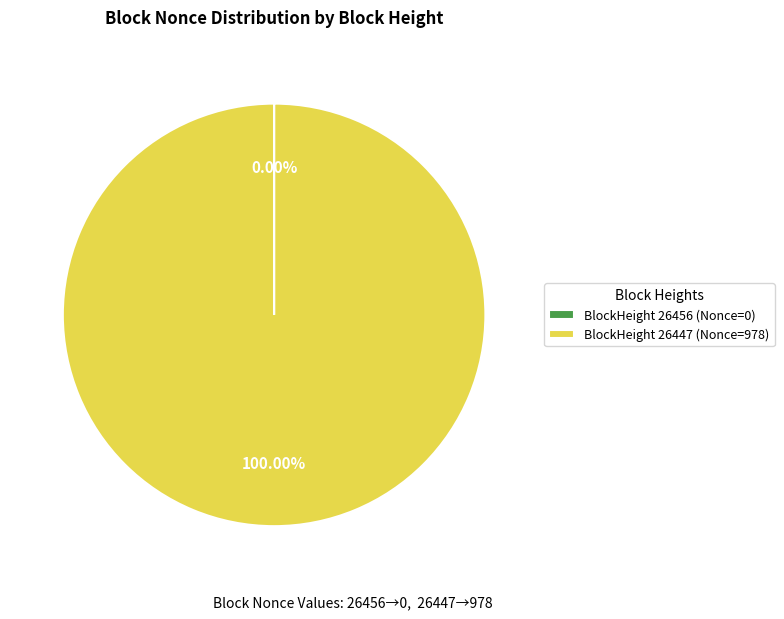

Is there a majority slice in this chart?

Yes